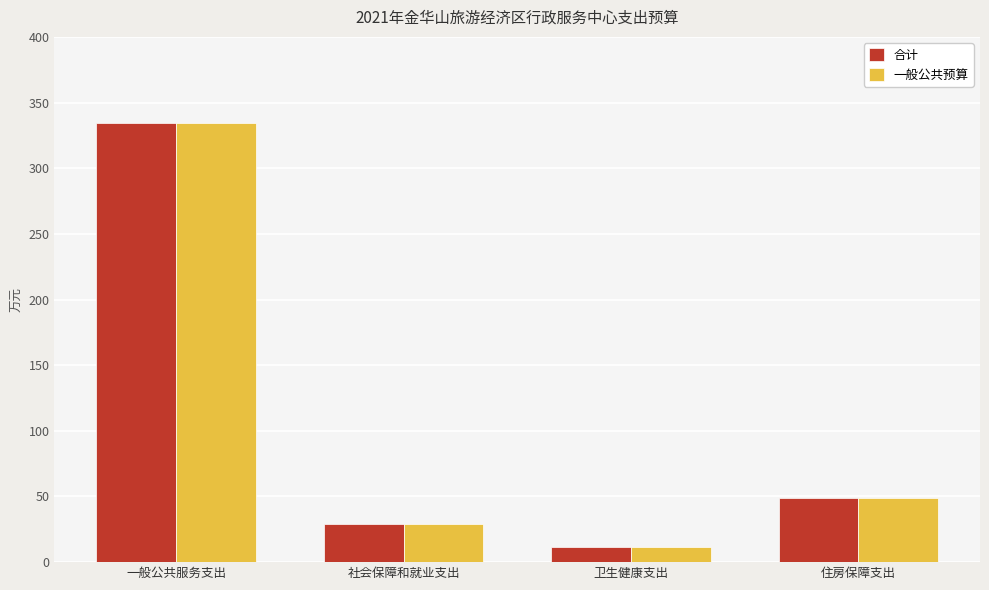

Does the chart contain stacked bars?

No